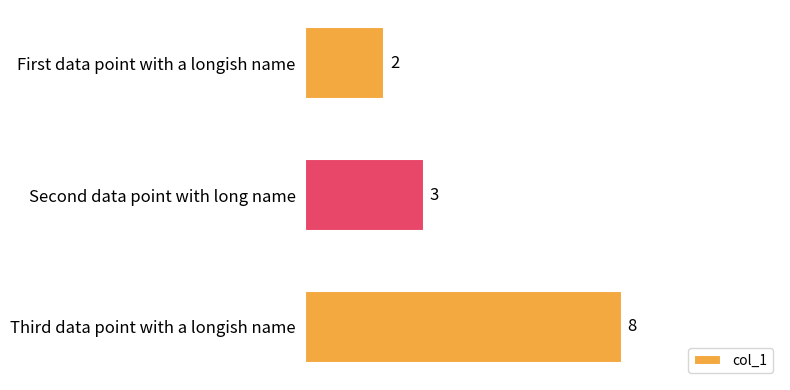

What is the minimum value shown in the chart?

2